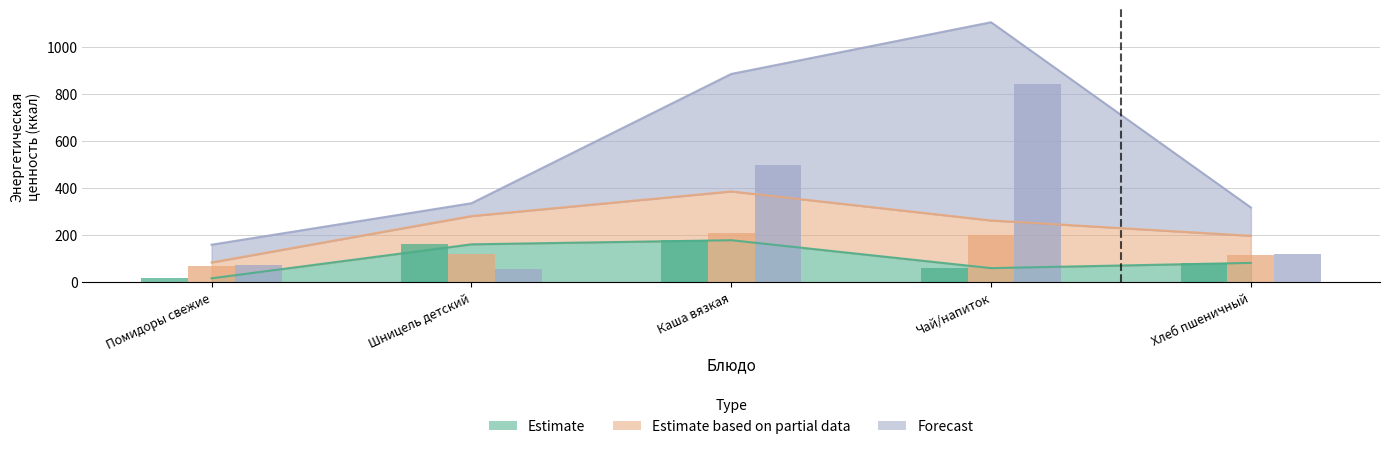

Which has a higher value, Помидоры свежие or Хлеб пшеничный?

Хлеб пшеничный